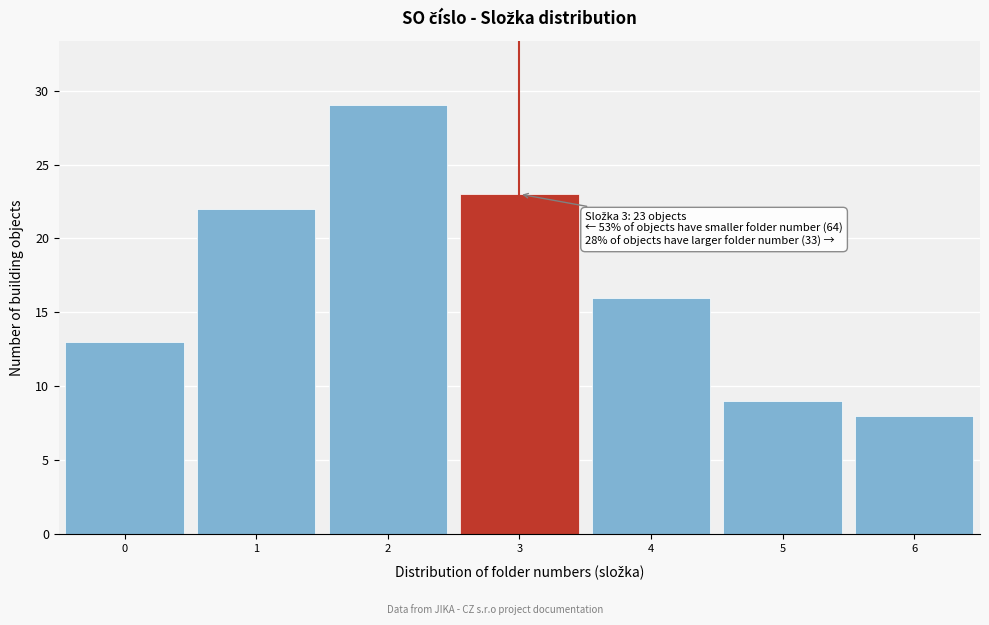

Which range on the x-axis has the tallest bar?

1.5 to 2.5